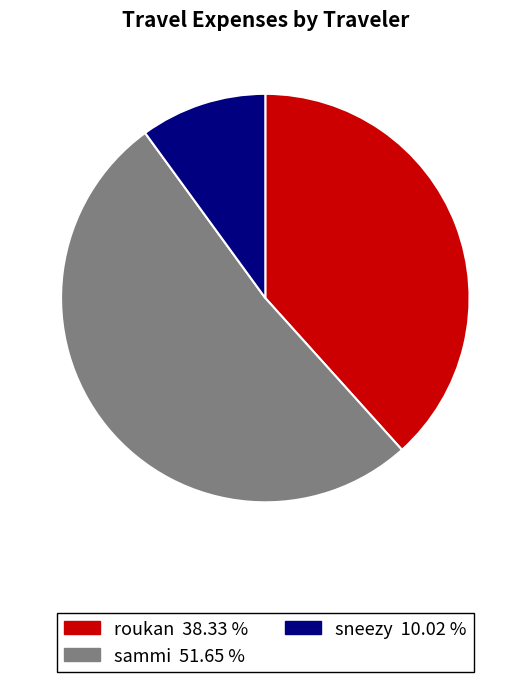

Do roukan and sammi together represent more than half of the pie?

Yes